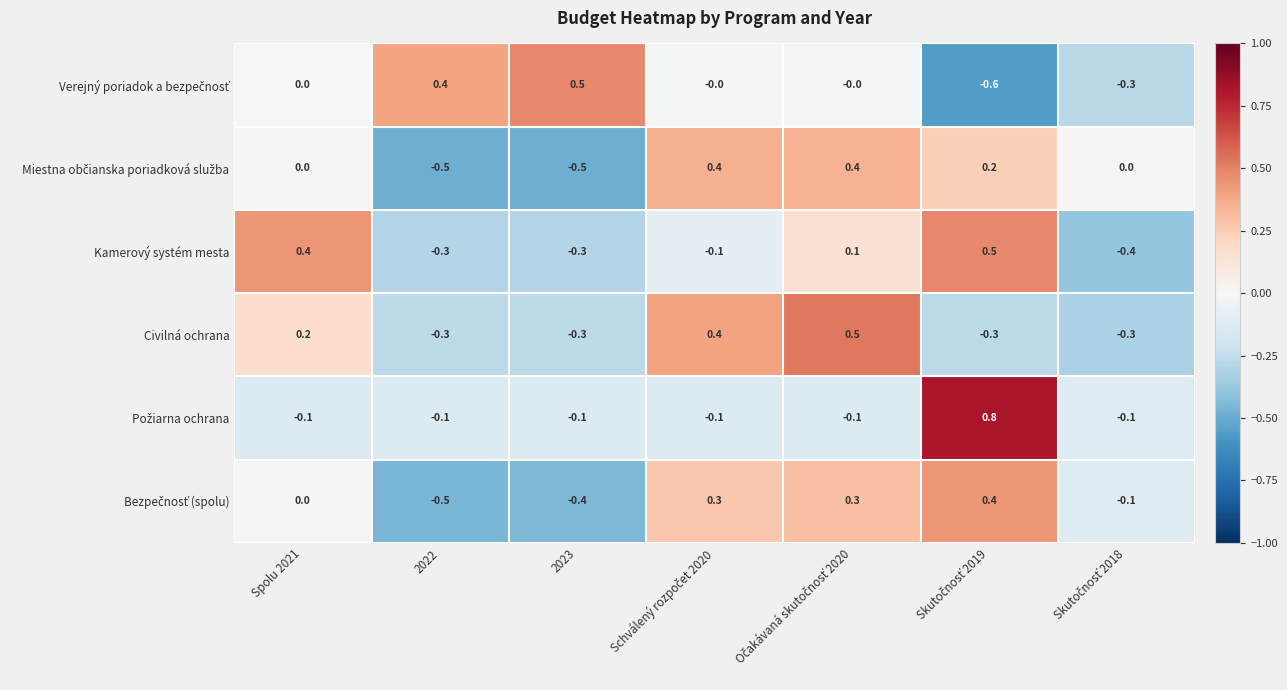

How many categories are shown in the chart?

7